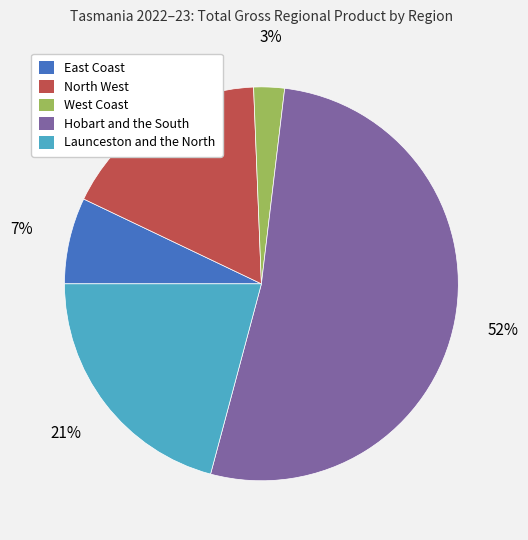

Rank the categories by value from highest to lowest.

Hobart and the South, Launceston and the North, North West, East Coast, West Coast